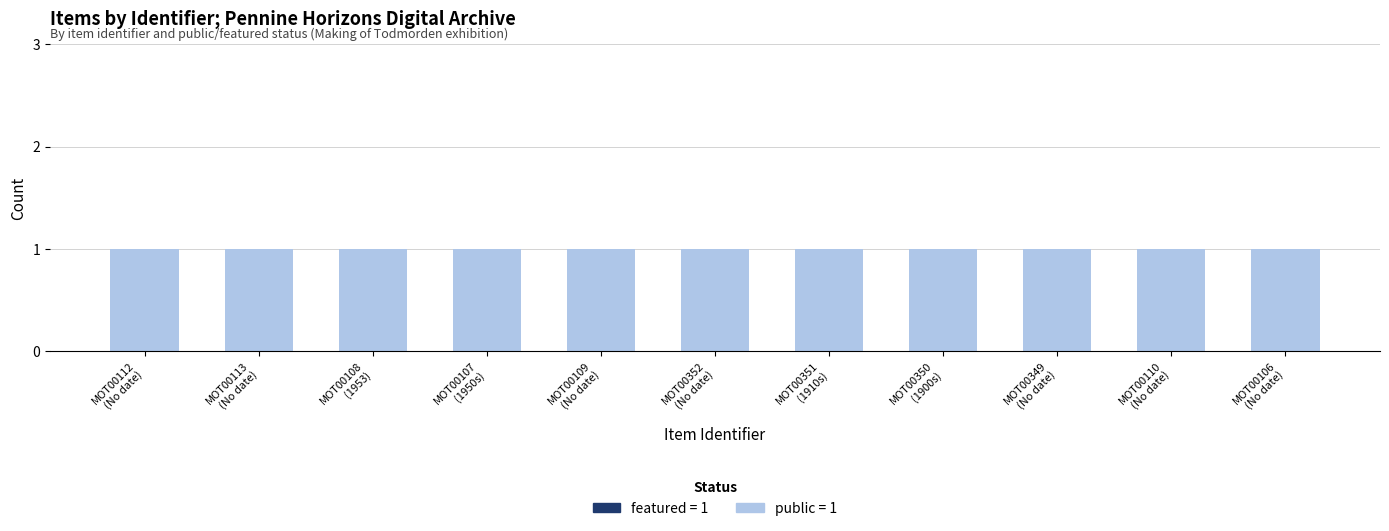

At which label is featured closest to 0?

MOT00112
(No date)